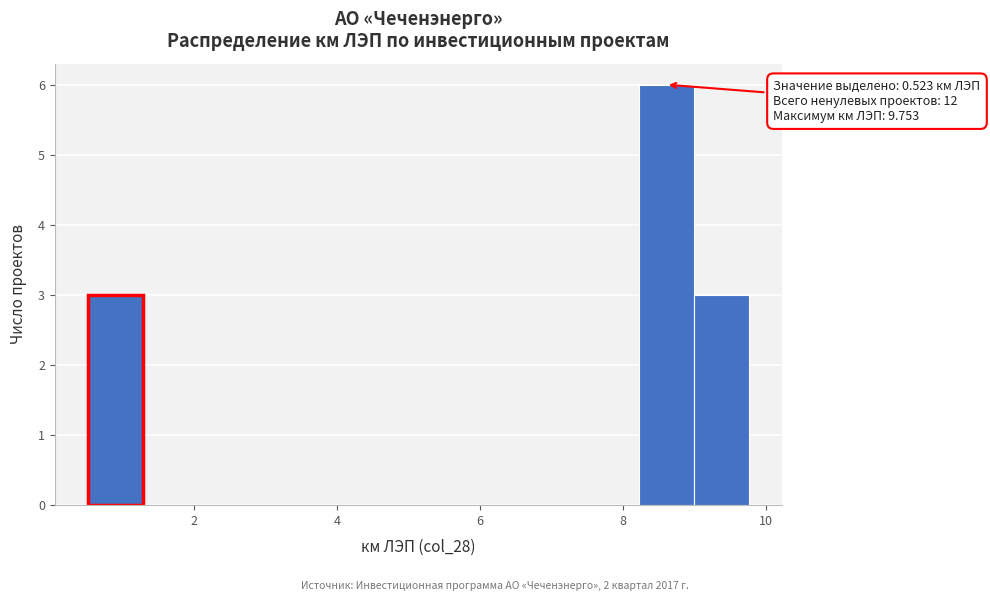

Read against the x-axis, roughly where is the centre of the tallest bar?

8.6